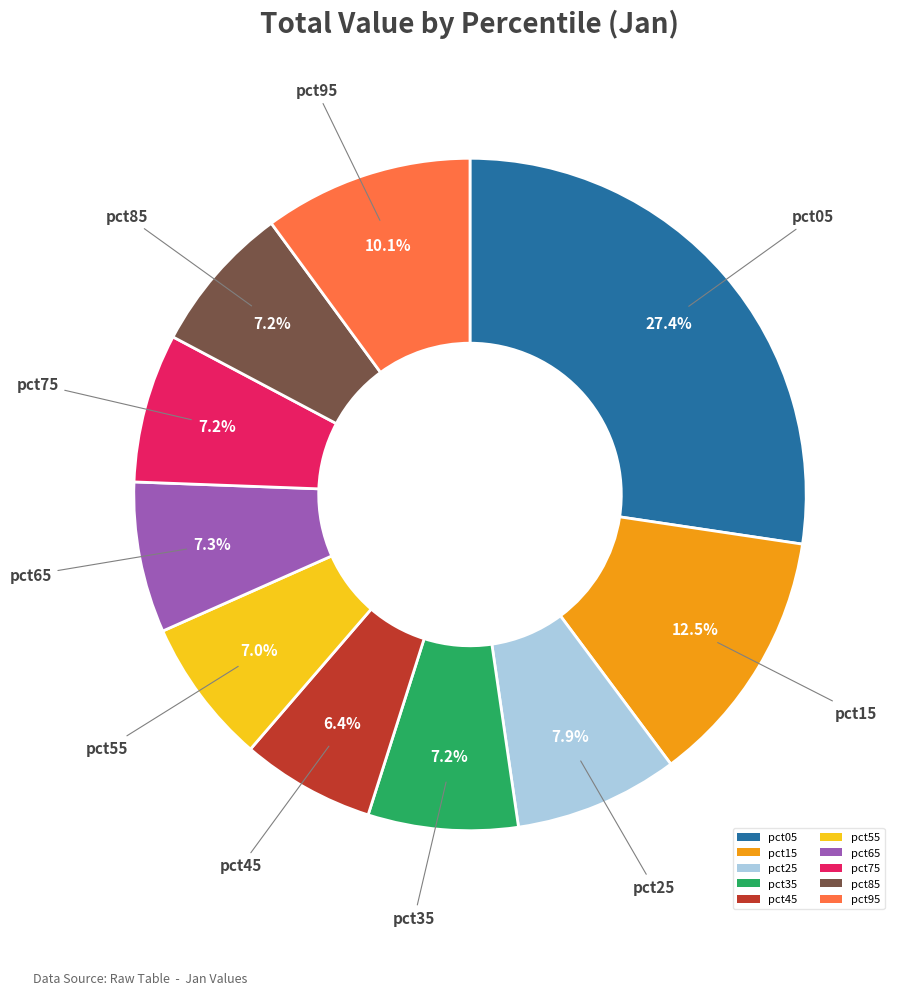

Does any single category account for the majority?

No